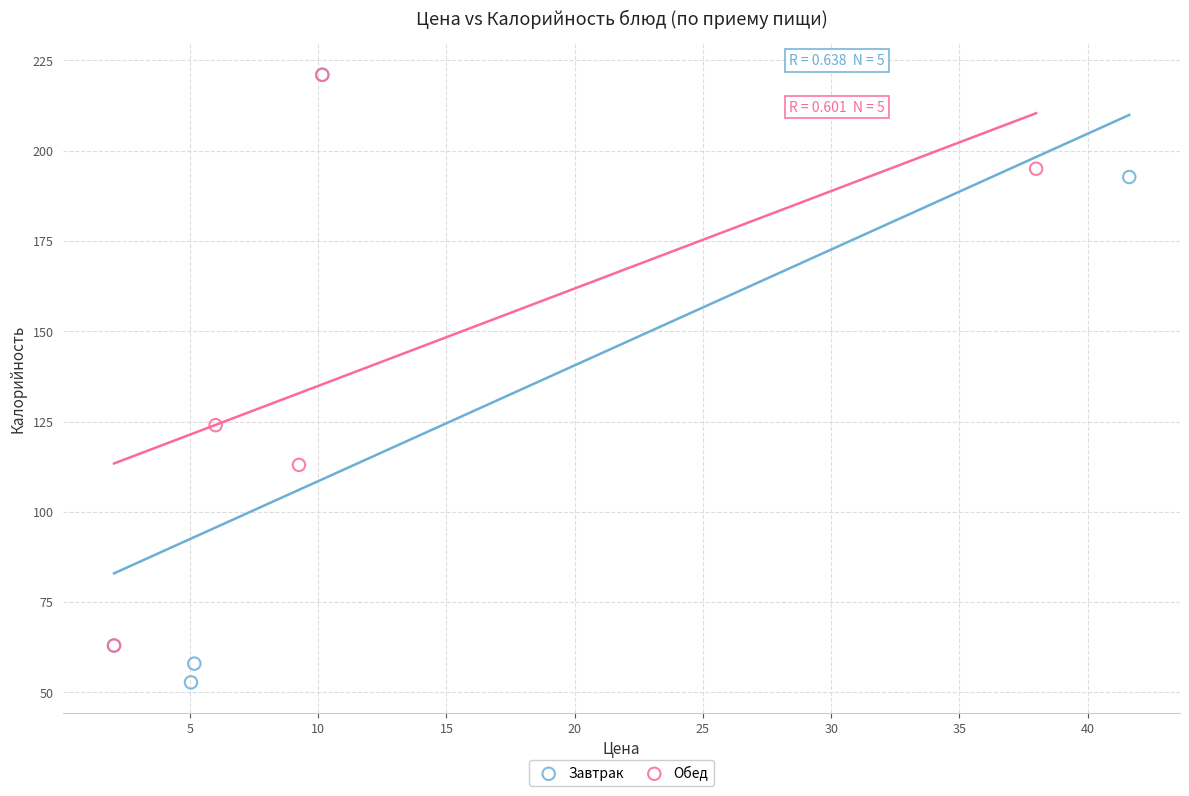

What are all the series names shown in the legend?

Завтрак, Обед